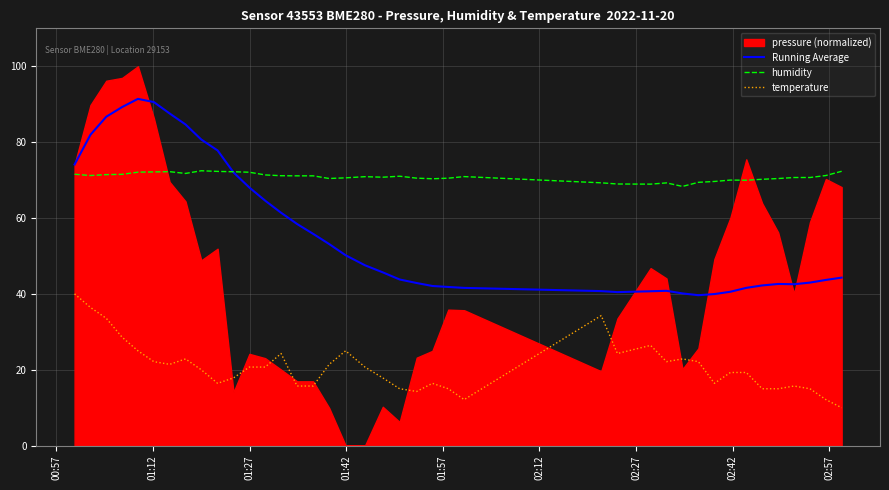

True or false: temperature and Running Average cross at least once.

False